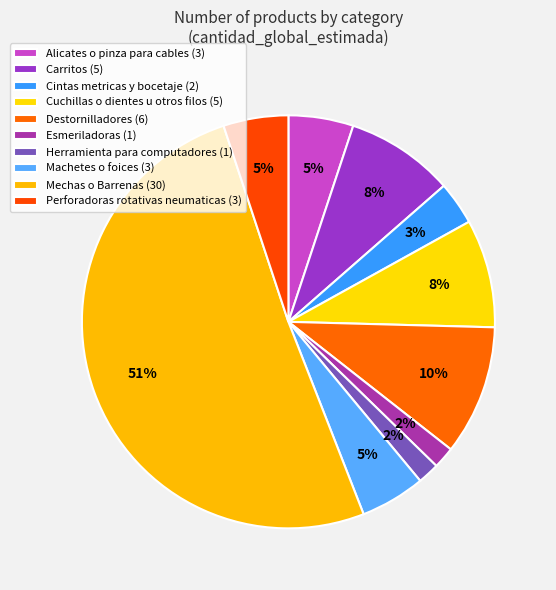

Is the sum of Cuchillas o dientes u otros filos and Alicates o pinza para cables greater than half?

No